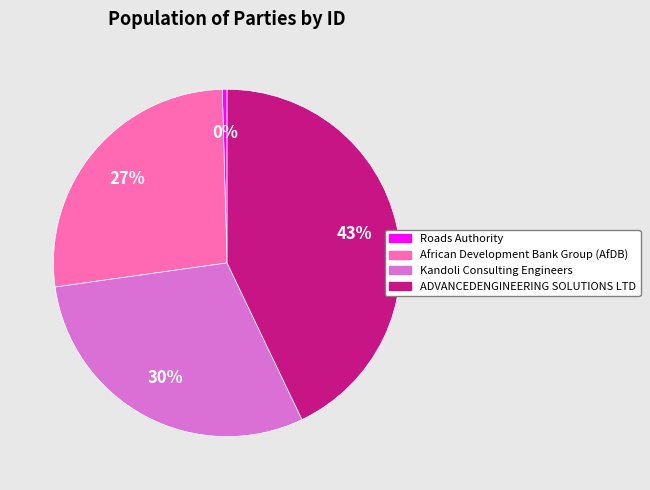

What is the largest slice in the pie chart?

ADVANCEDENGINEERING SOLUTIONS LTD